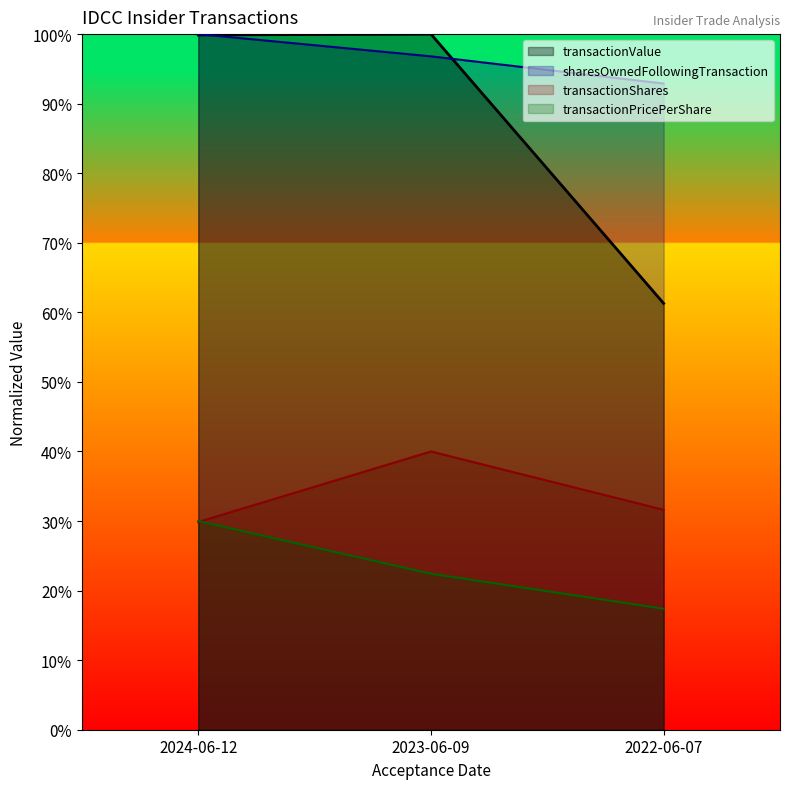

At how many categories does at least one series exceed 55364?

3